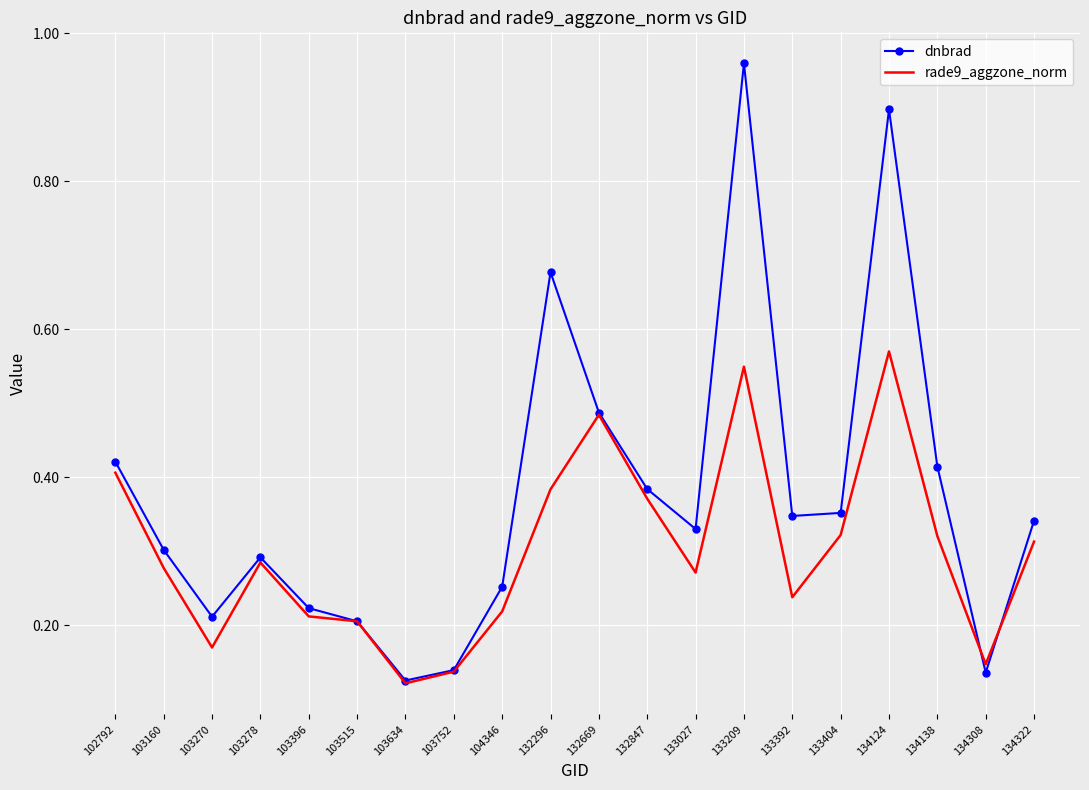

At which label does rade9_aggzone_norm reach its peak?

134124